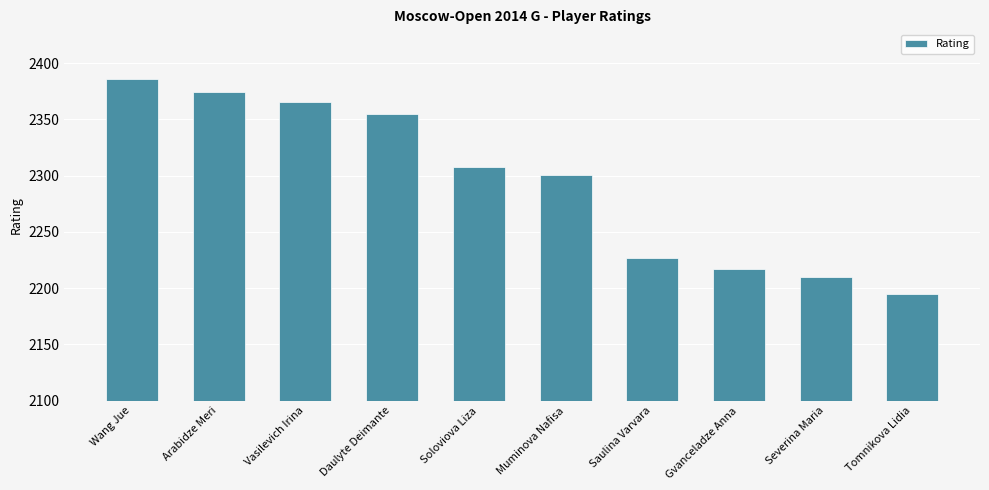

The chart shows a value of 2195 at Tomnikova Lidia. True or false?

True